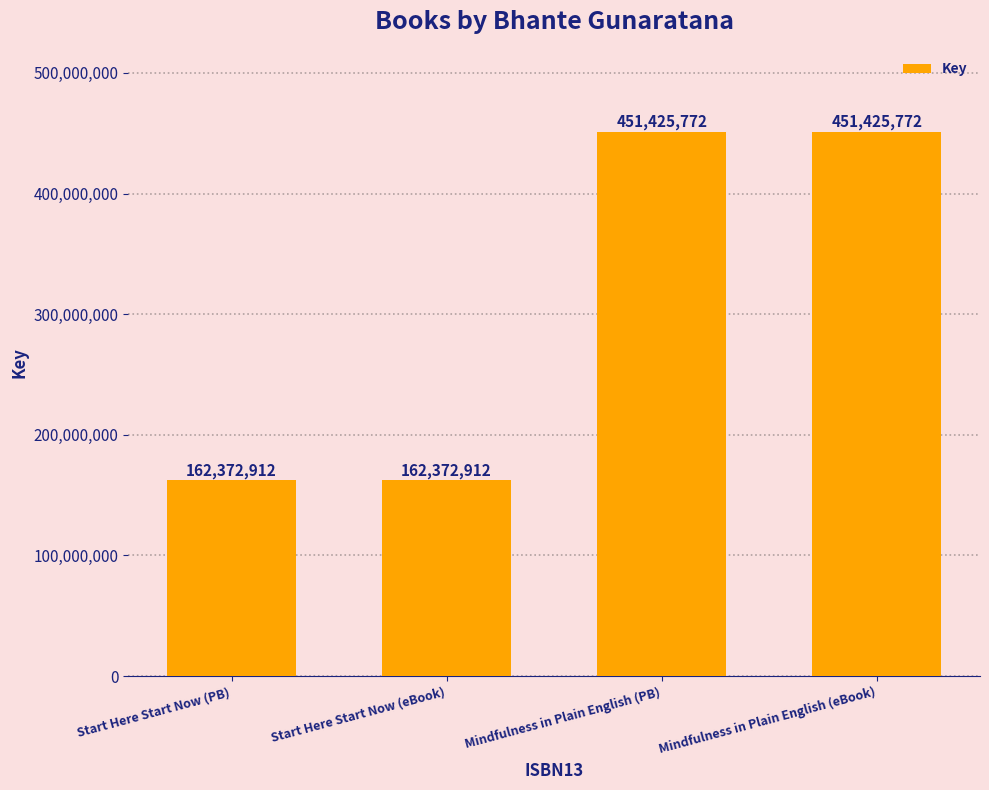

Approximately how many times larger is the value at Mindfulness in Plain English (eBook) compared to Mindfulness in Plain English (PB)?

1.0